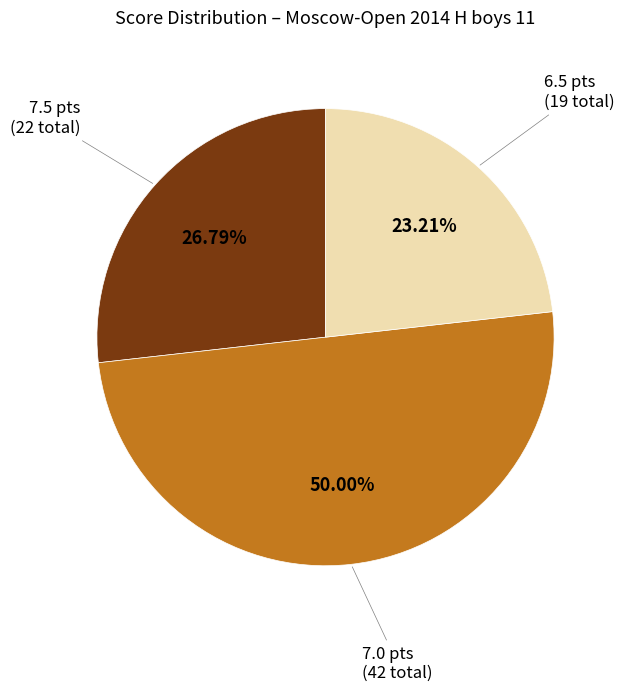

How many slices are in this pie chart?

3